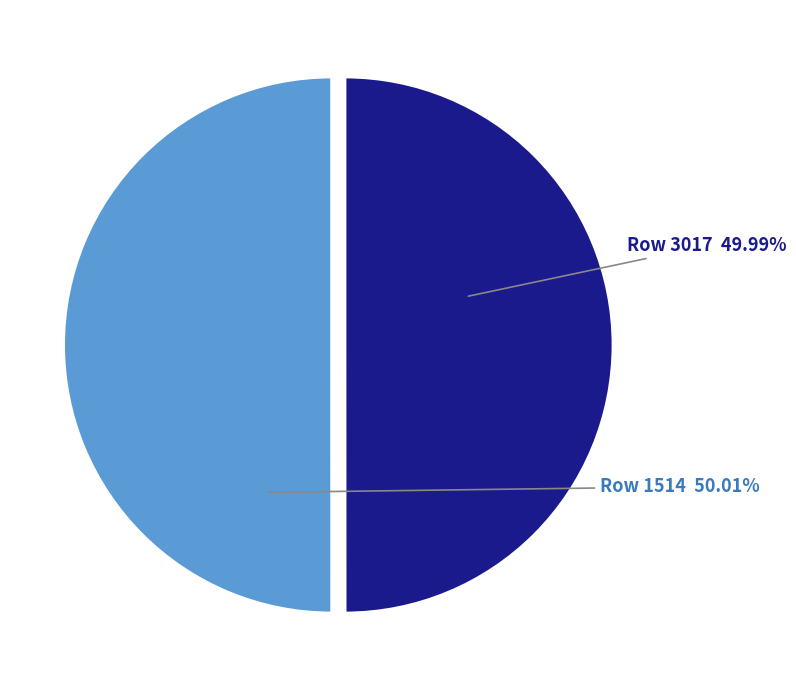

Is there a majority slice in this chart?

Yes